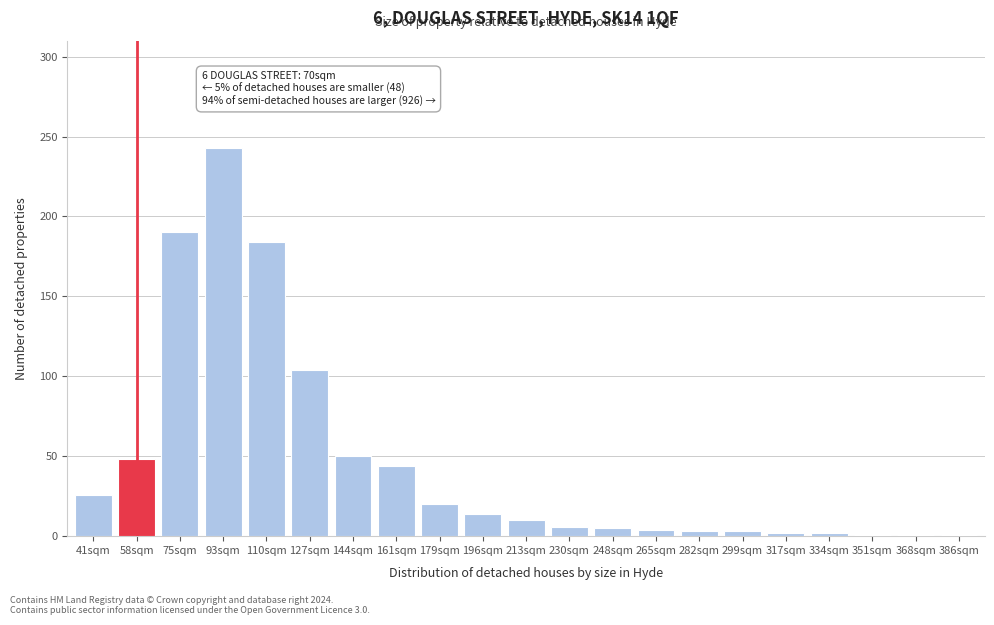

What is the greatest value displayed?

243